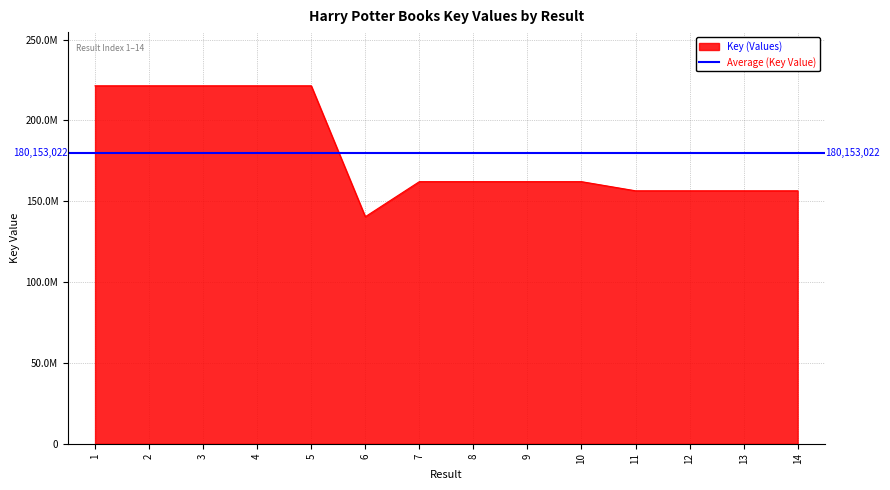

Which has a higher value, 6 or 14?

14